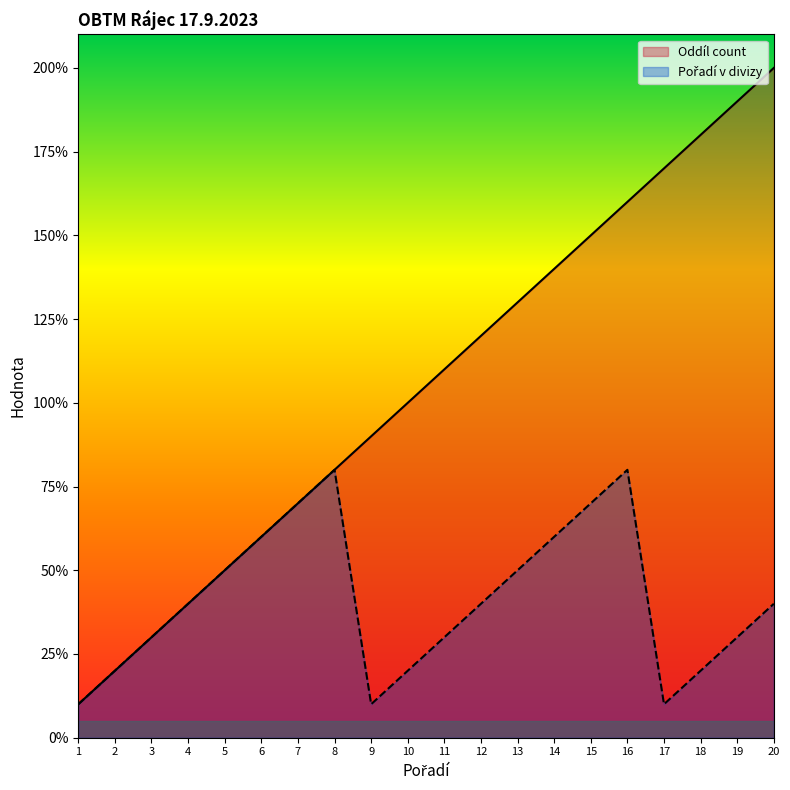

What is the value of the Oddíl count point at the 6th from the left?

6